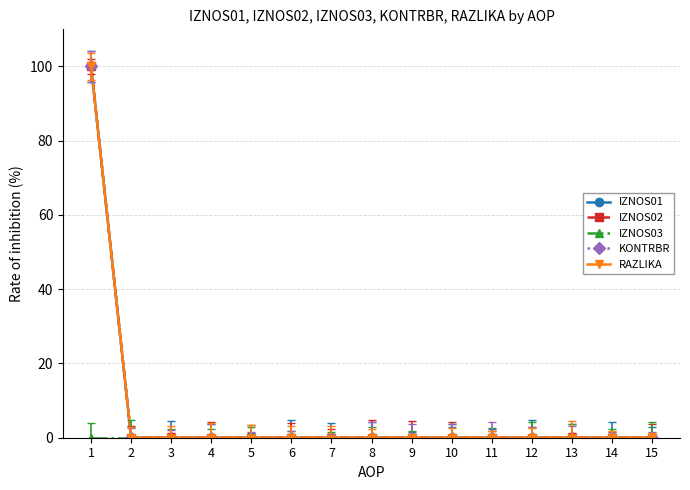

List the series in order of their peak value, highest first.

IZNOS01, IZNOS02, KONTRBR, RAZLIKA, IZNOS03